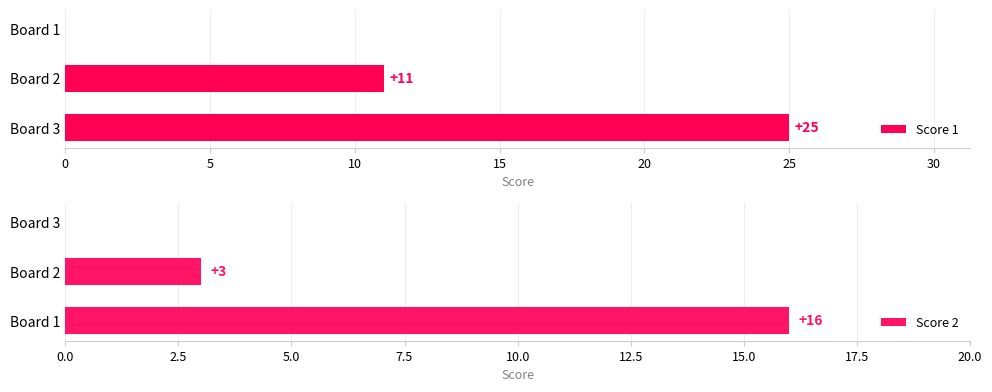

True or false: Score 1 has a value of 0 at Board 1.

True